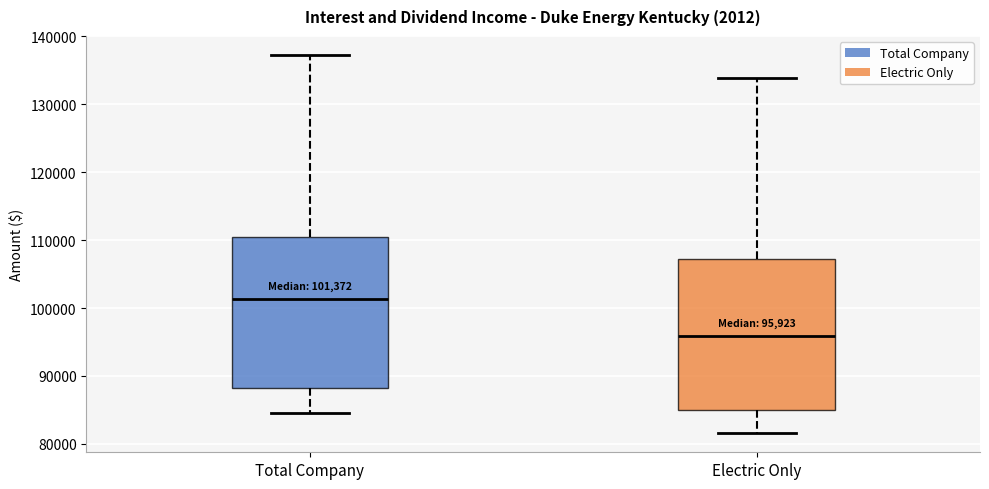

Which box's median line is the highest?

Total Company